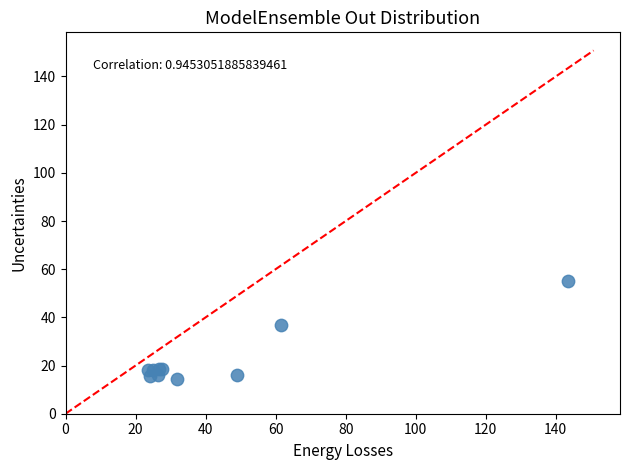

What Y value in the scatter plot is closest to 34?

36.7